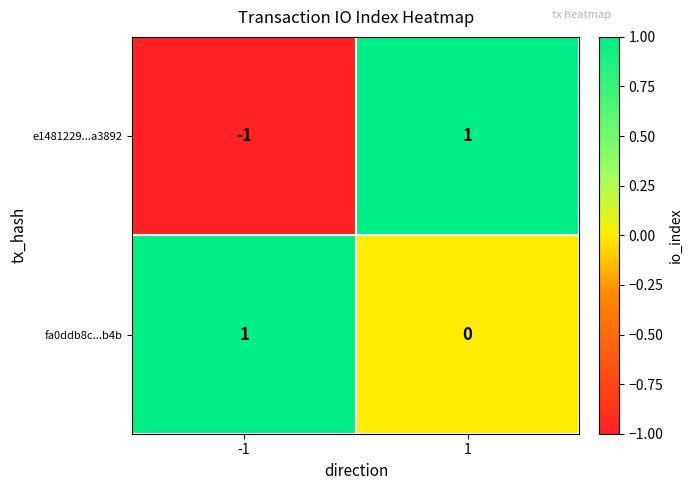

What is the minimum value shown in the chart?

-1